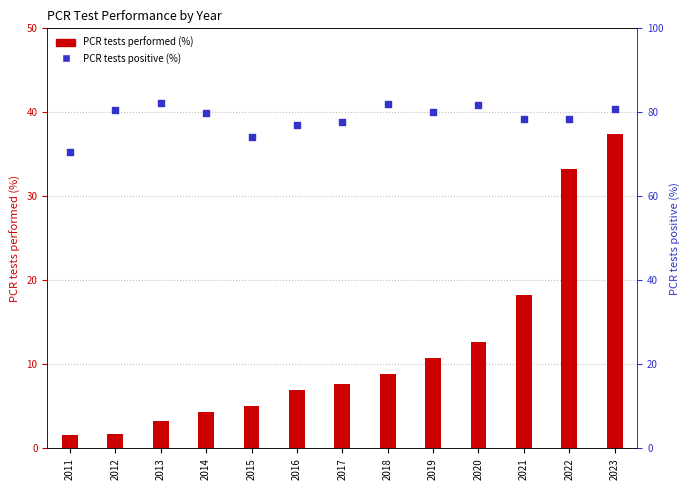

Which series contains the lowest Y value?

PCR tests performed (%)